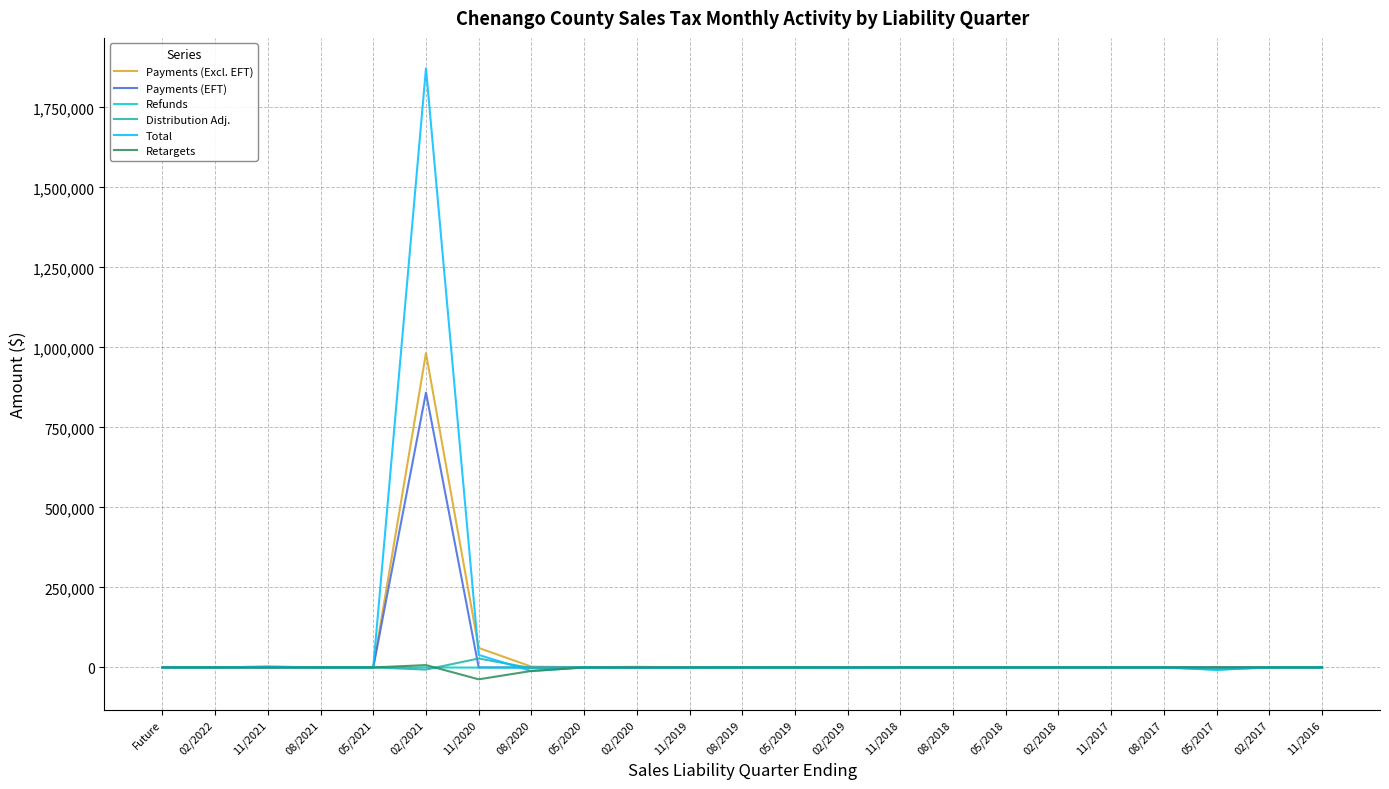

Which series has the largest total across all categories?

Total